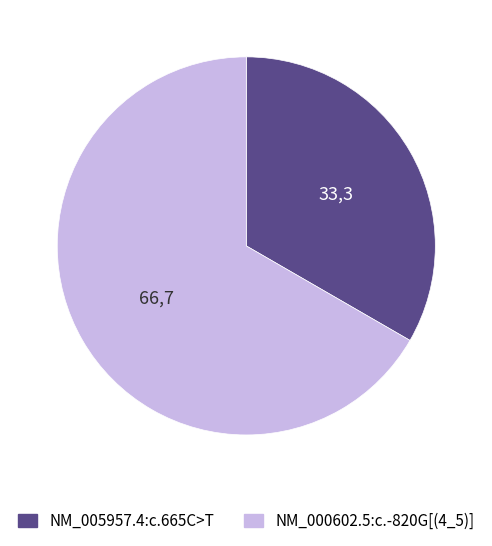

Rank the categories by value from lowest to highest.

NM_005957.4:c.665C>T, NM_000602.5:c.-820G[(4_5)]